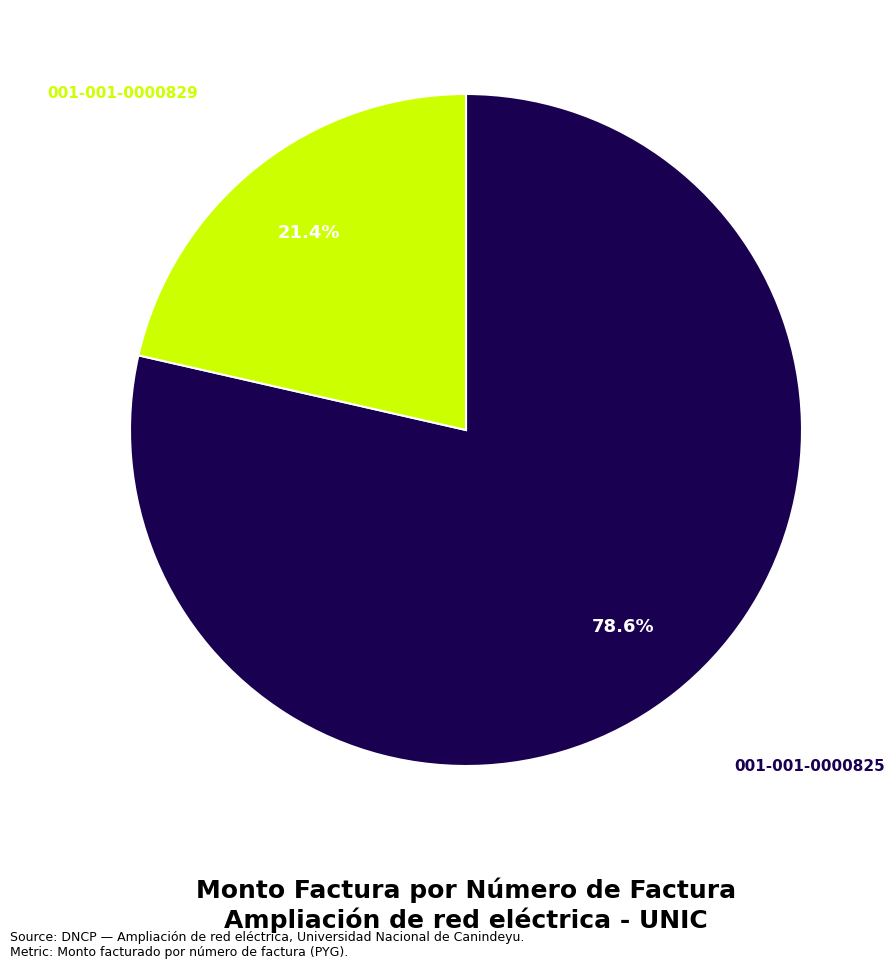

Does any single category account for the majority?

Yes